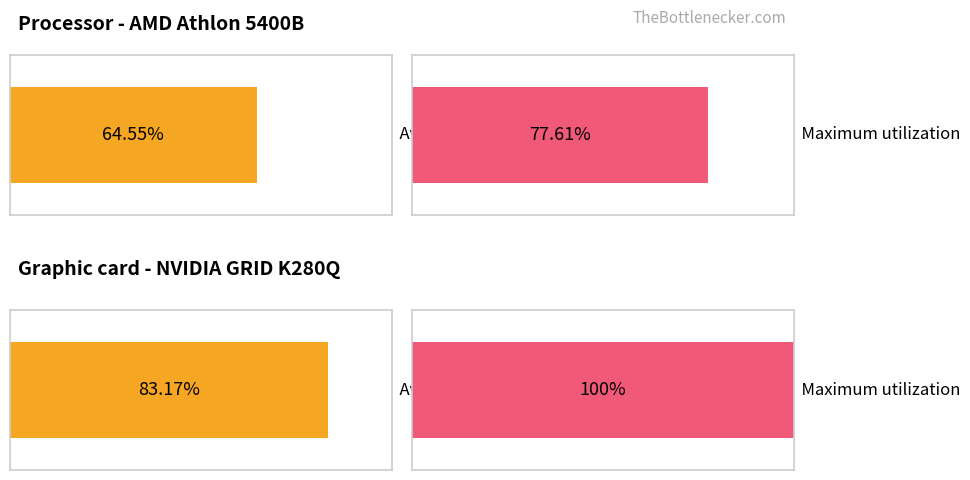

Count the number of data series in this chart.

2